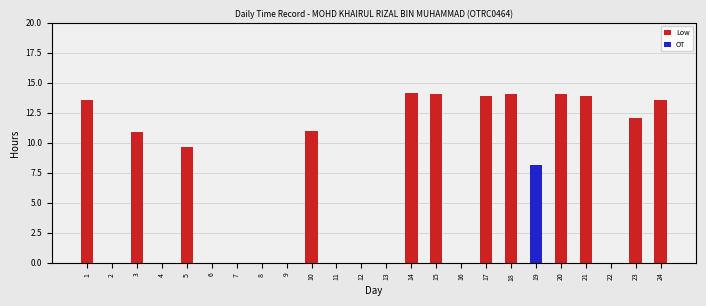

True or false: Low has a value of 23.3 at 14.

False